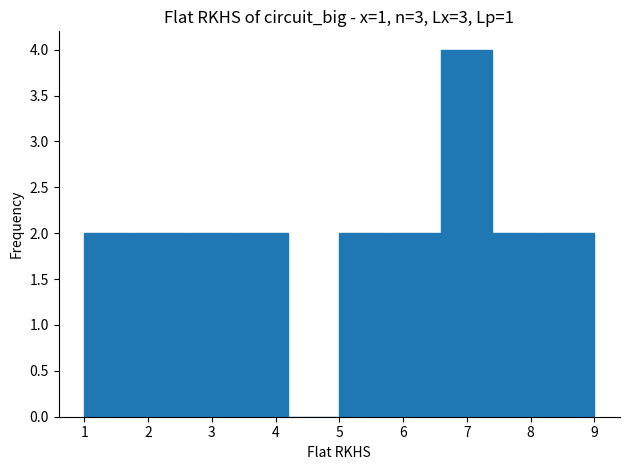

Reading left to right, list every bar in this chart as the range it spans on the x-axis followed by its height. The values are not printed on the chart, so give them approximately, as read against the axis.

1.0 to 1.8: 2
1.8 to 2.6: 2
2.6 to 3.4: 2
3.4 to 4.2: 2
4.2 to 5.0: 0
5.0 to 5.8: 2
5.8 to 6.6: 2
6.6 to 7.4: 4
7.4 to 8.2: 2
8.2 to 9.0: 2